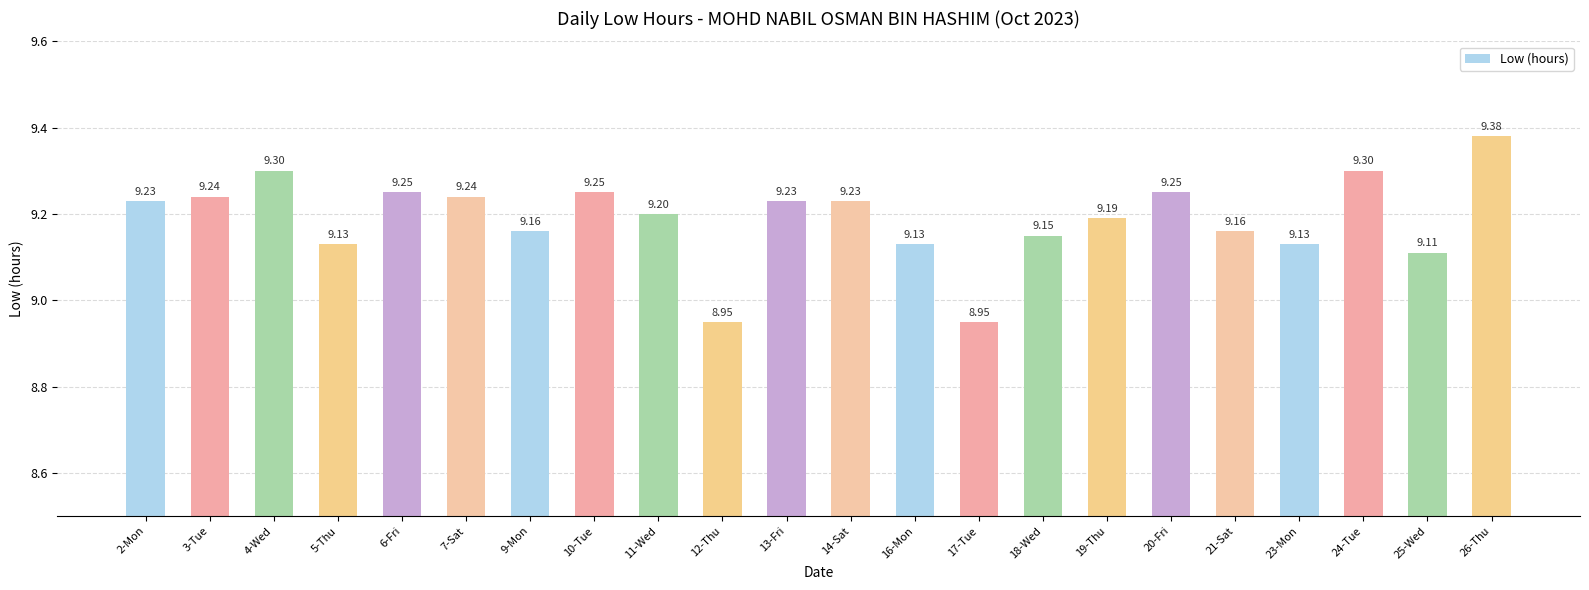

True or false: the data shows 9.2 at 6-Fri.

True